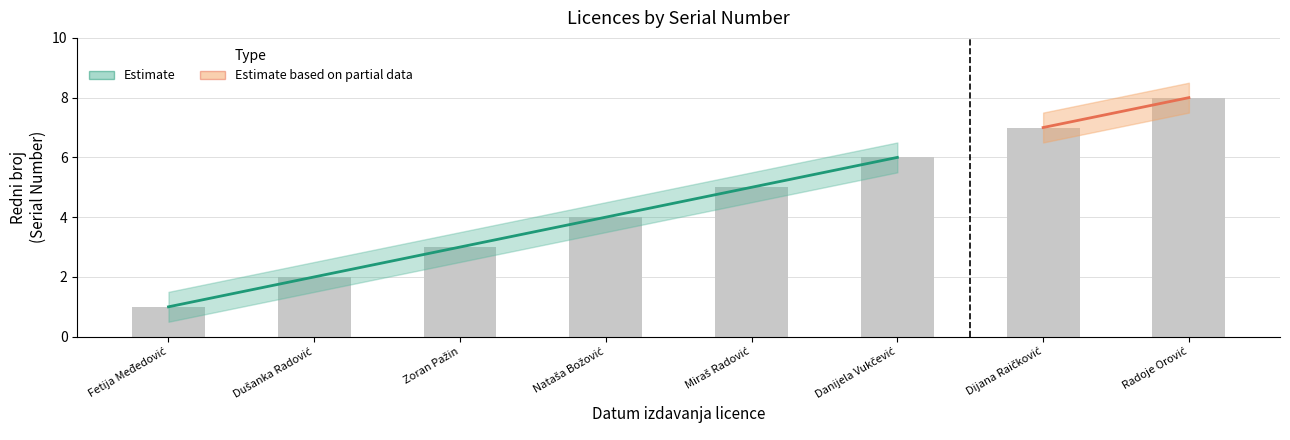

Reading left to right, extract all data points from this chart.

Redni broj: 1.0	2.0	3.0	4.0	5.0	6.0	7.0	8.0
Redni broj upper: 1.5	2.5	3.5	4.5	5.5	6.5	7.5	8.5
Redni broj lower: 0.5	1.5	2.5	3.5	4.5	5.5	6.5	7.5